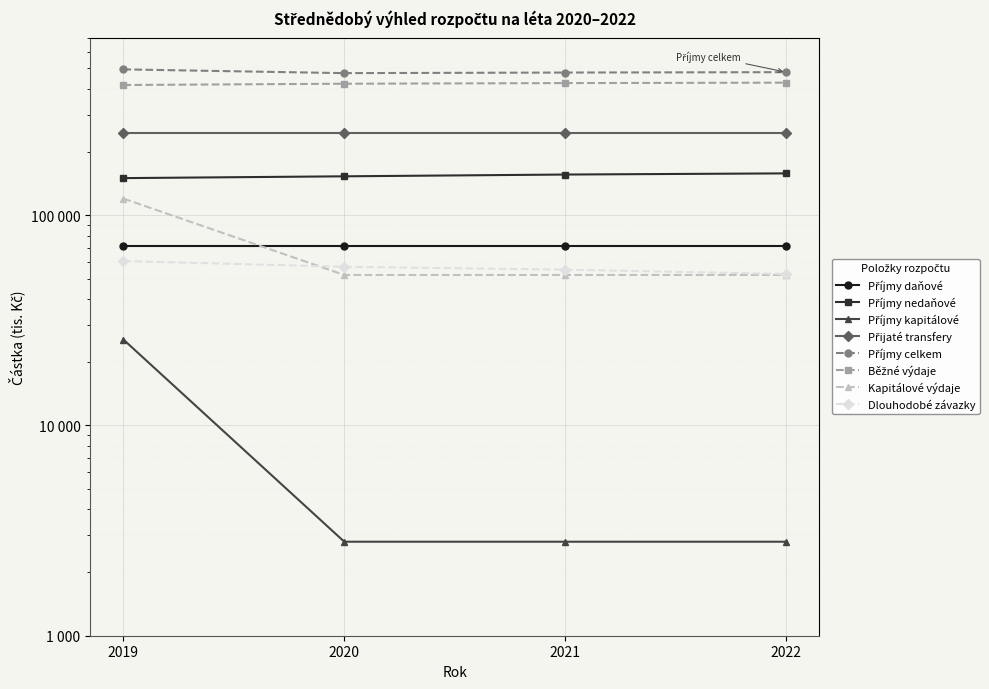

What is the difference between the Příjmy nedaňové values at 2019 and 2020?

3000